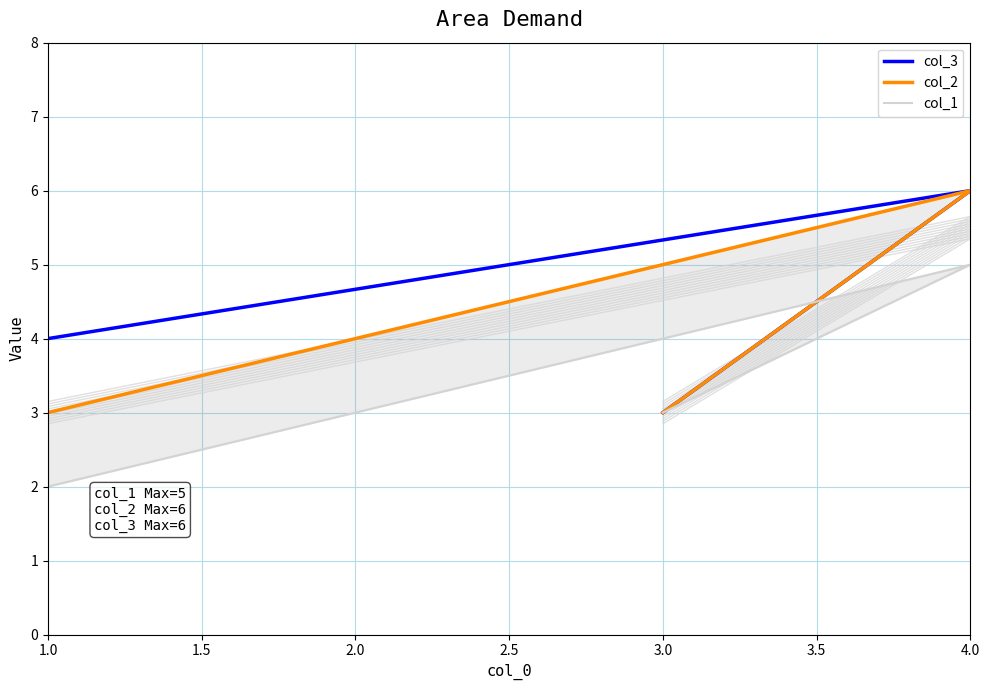

The col_1 series shows 4 at 3.0. True or false?

False